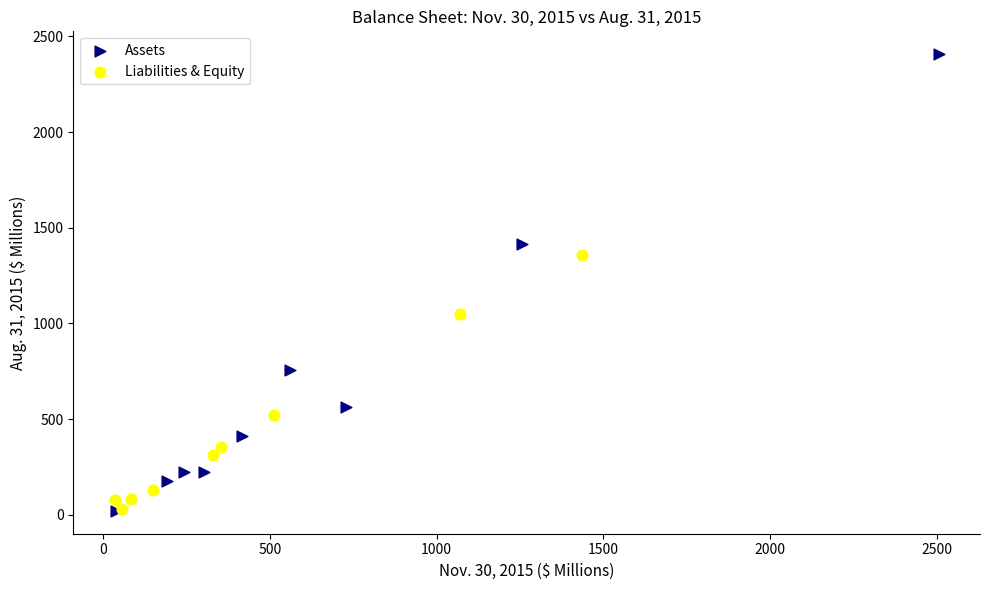

Which series has the largest Y range (max minus min)?

Assets